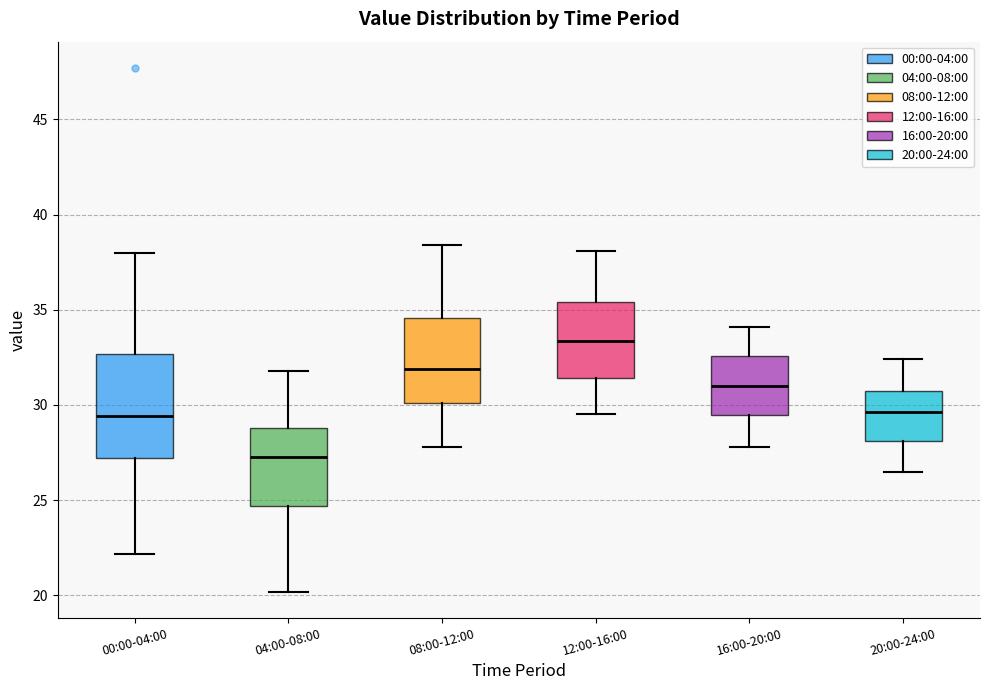

Reading left to right, transcribe this box plot: for each box, give where its median line is, the range the box spans, and where its two whiskers end, as read against the y-axis. The values are not printed on the chart, so give them approximately, as read against the axis.

00:00-04:00: median 29.5, box 27.0 to 32.5, whiskers 22.0 to 38.0
04:00-08:00: median 27.5, box 24.5 to 29.0, whiskers 20.0 to 32.0
08:00-12:00: median 32.0, box 30.0 to 34.5, whiskers 28.0 to 38.5
12:00-16:00: median 33.5, box 31.5 to 35.5, whiskers 29.5 to 38.0
16:00-20:00: median 31.0, box 29.5 to 32.5, whiskers 28.0 to 34.0
20:00-24:00: median 29.5, box 28.0 to 31.0, whiskers 26.5 to 32.5